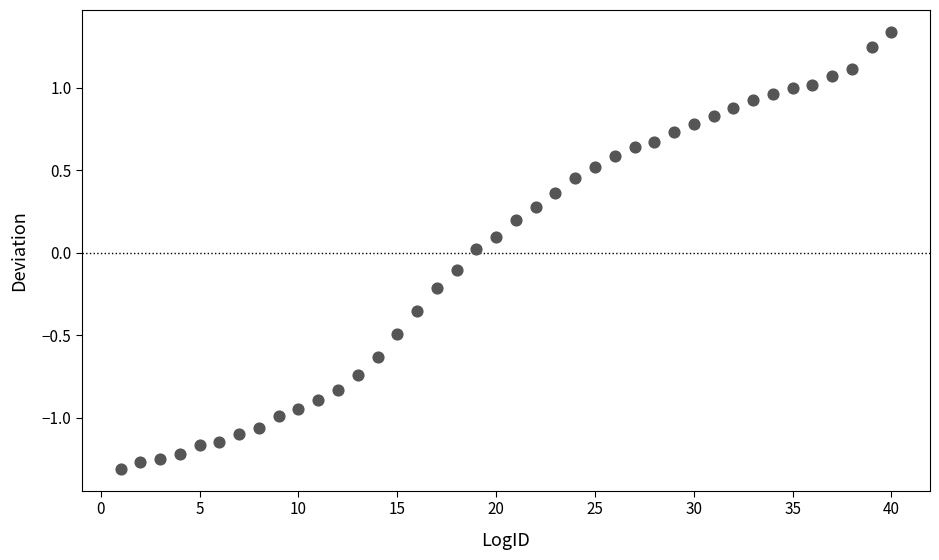

What is the range of X values (max minus min)?

39.0